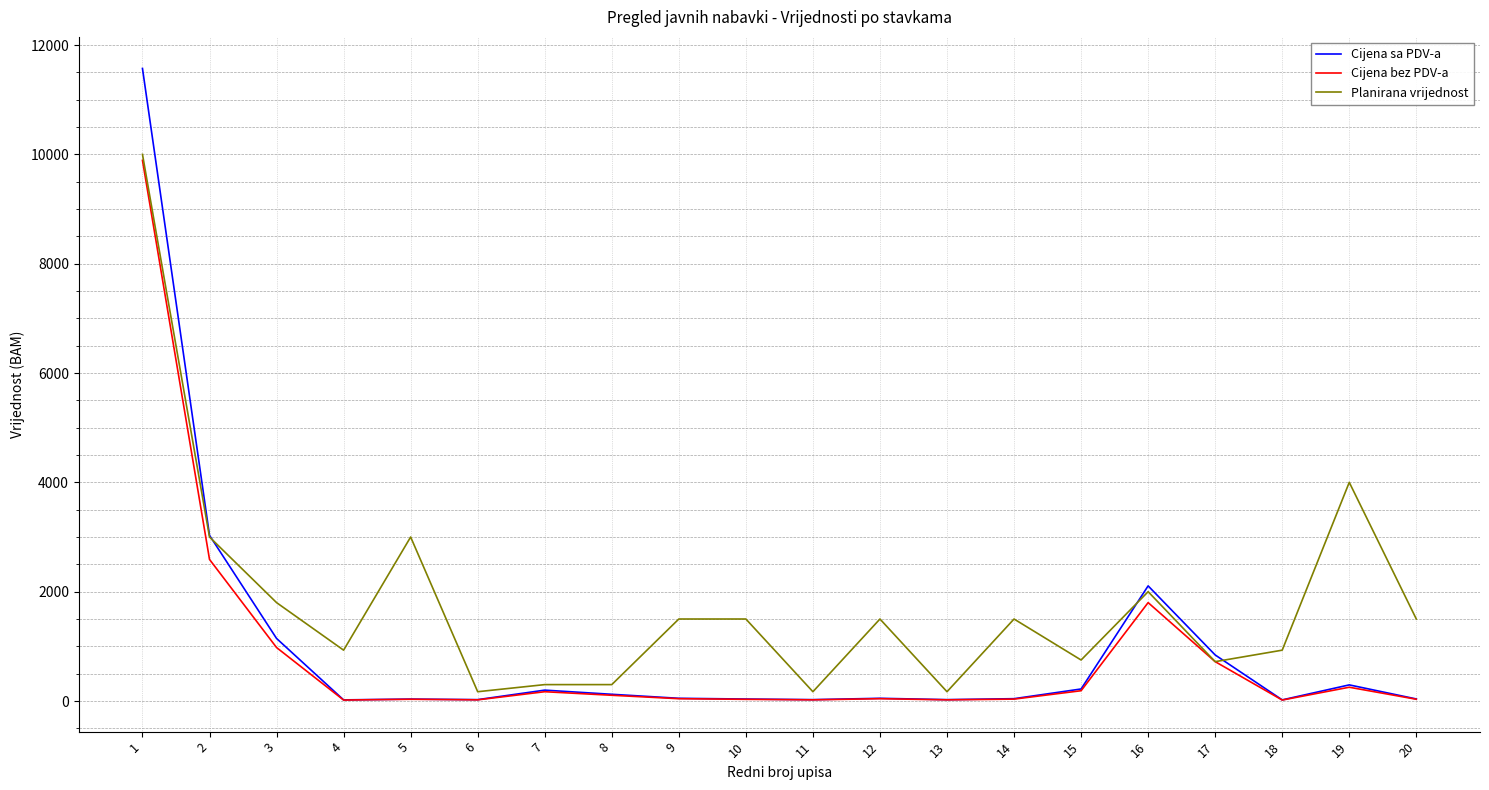

Which series has the widest spread of values?

Cijena sa PDV-a